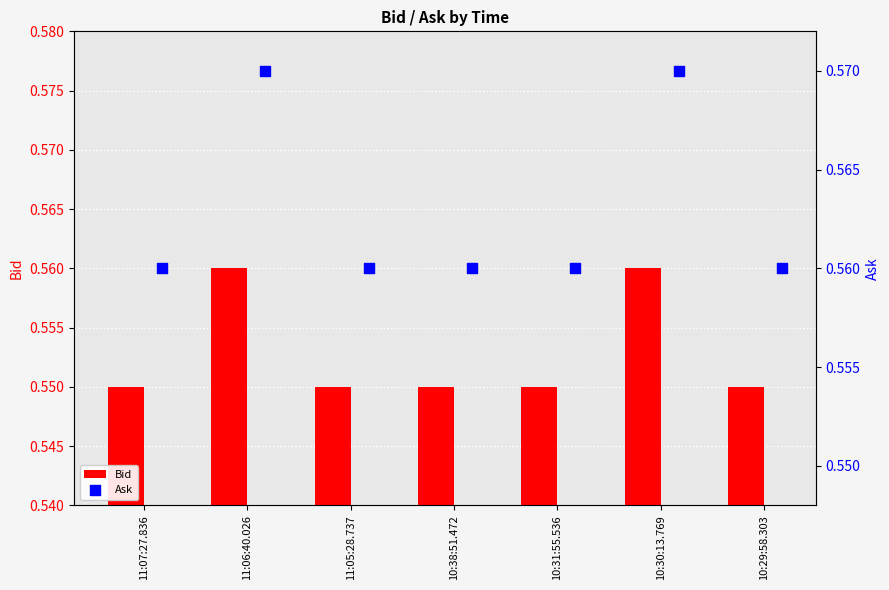

Which series reaches the minimum Y coordinate?

Bid